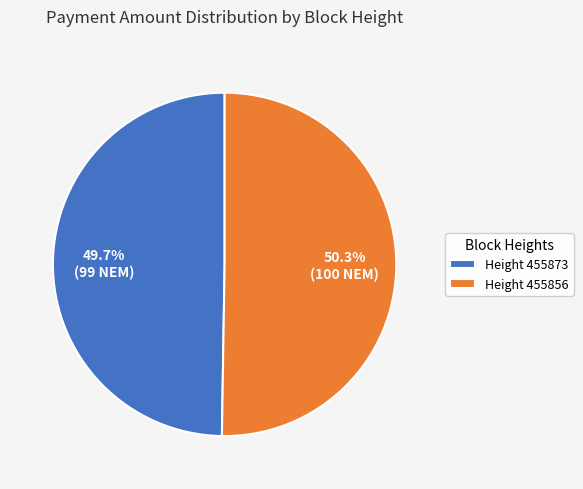

How many segments does this pie chart have?

2